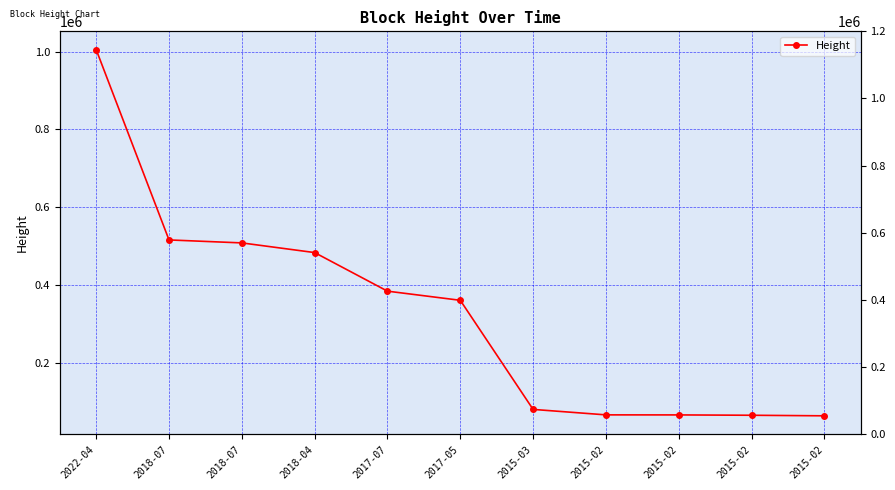

At which label is the value closest to 534250?

2018-07